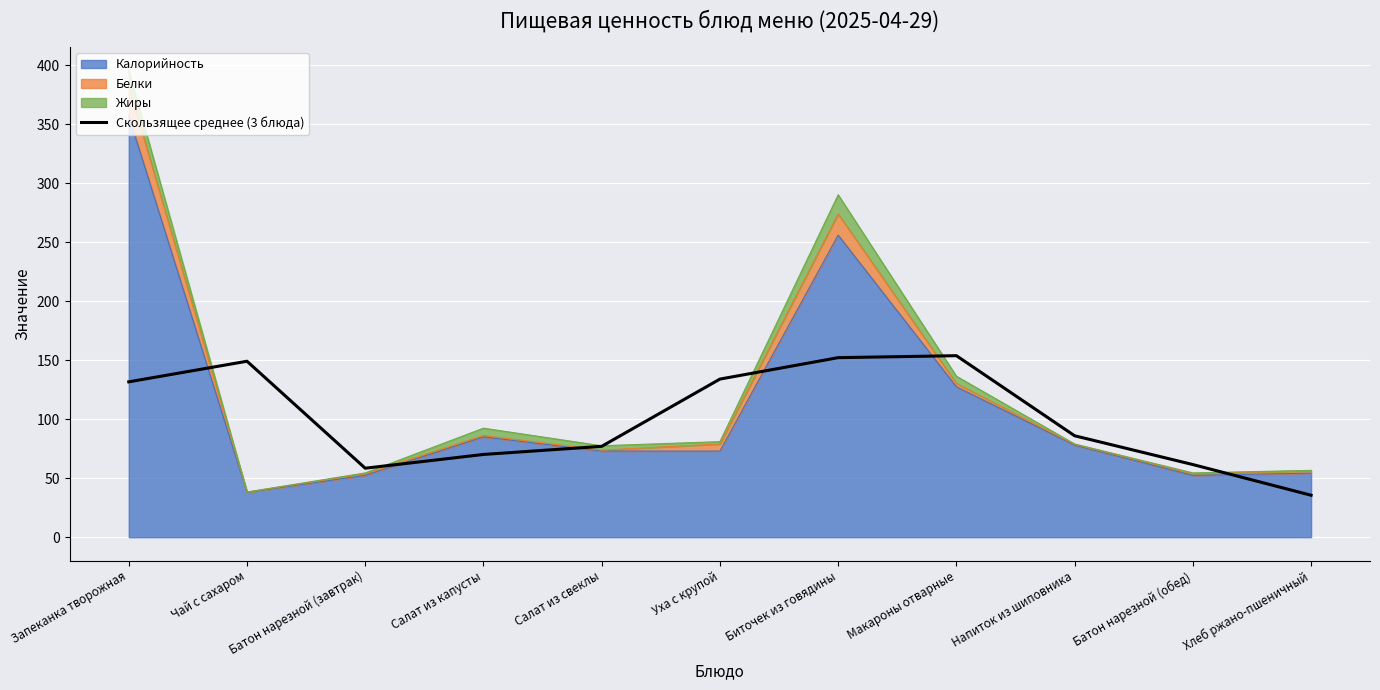

At which category does the data reach its first local valley?

Батон нарезной (завтрак)